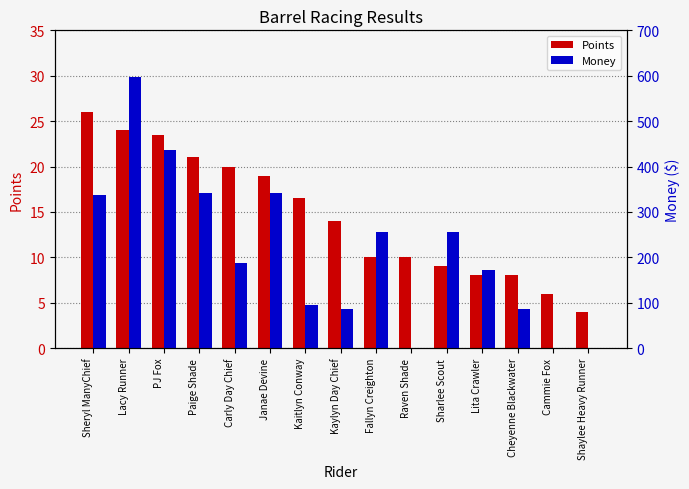

Which category has the lowest value across all series?

Raven Shade